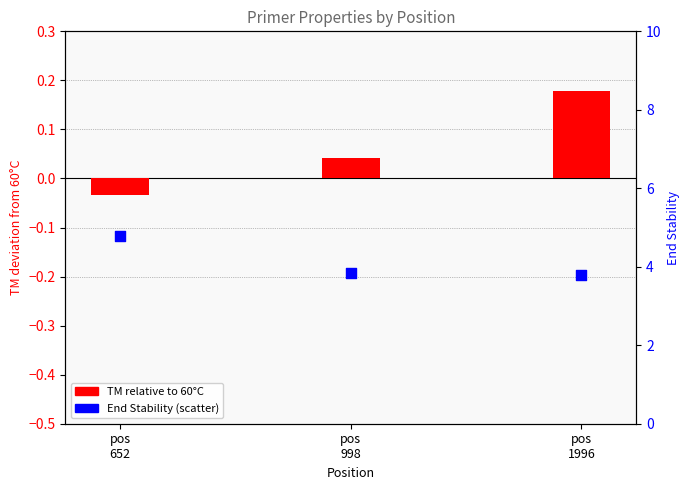

What is the total value across all series at pos
998?

3.9